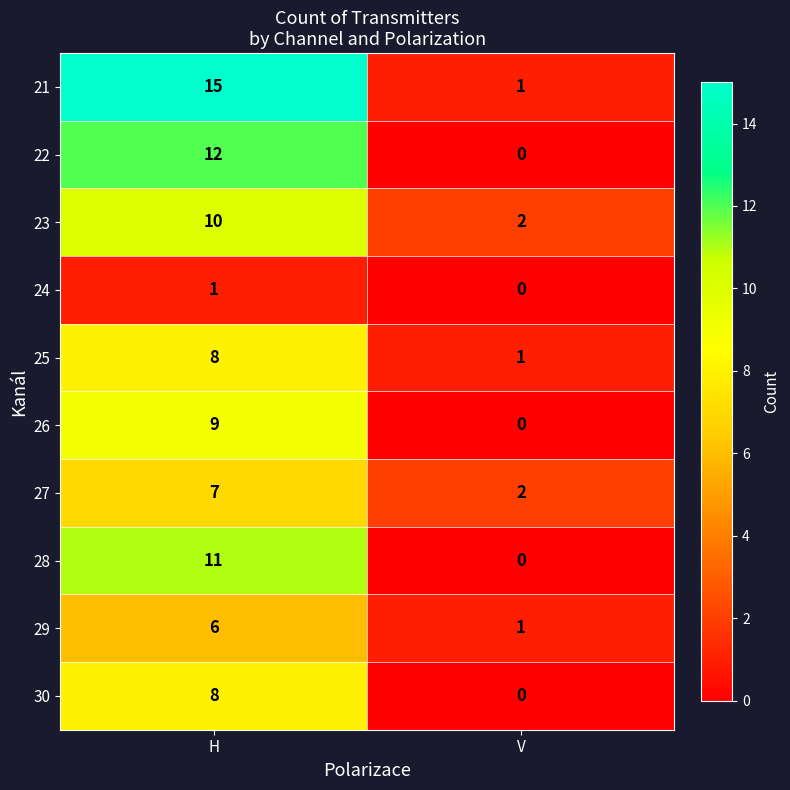

What is the total value across all series at V?

7